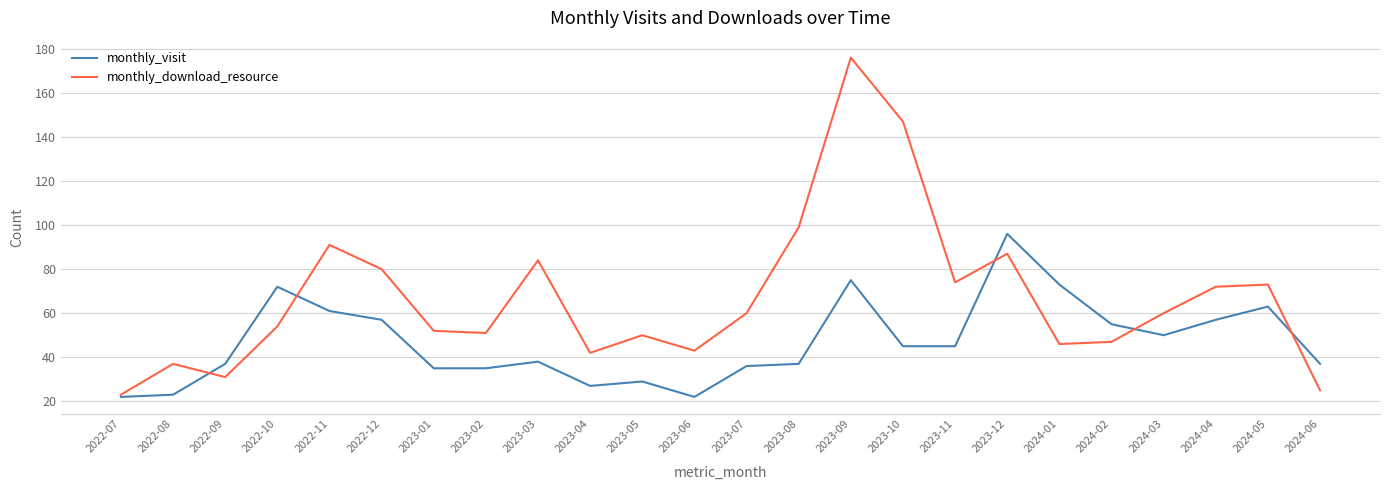

Where does the monthly_visit series first go above 45?

2022-10